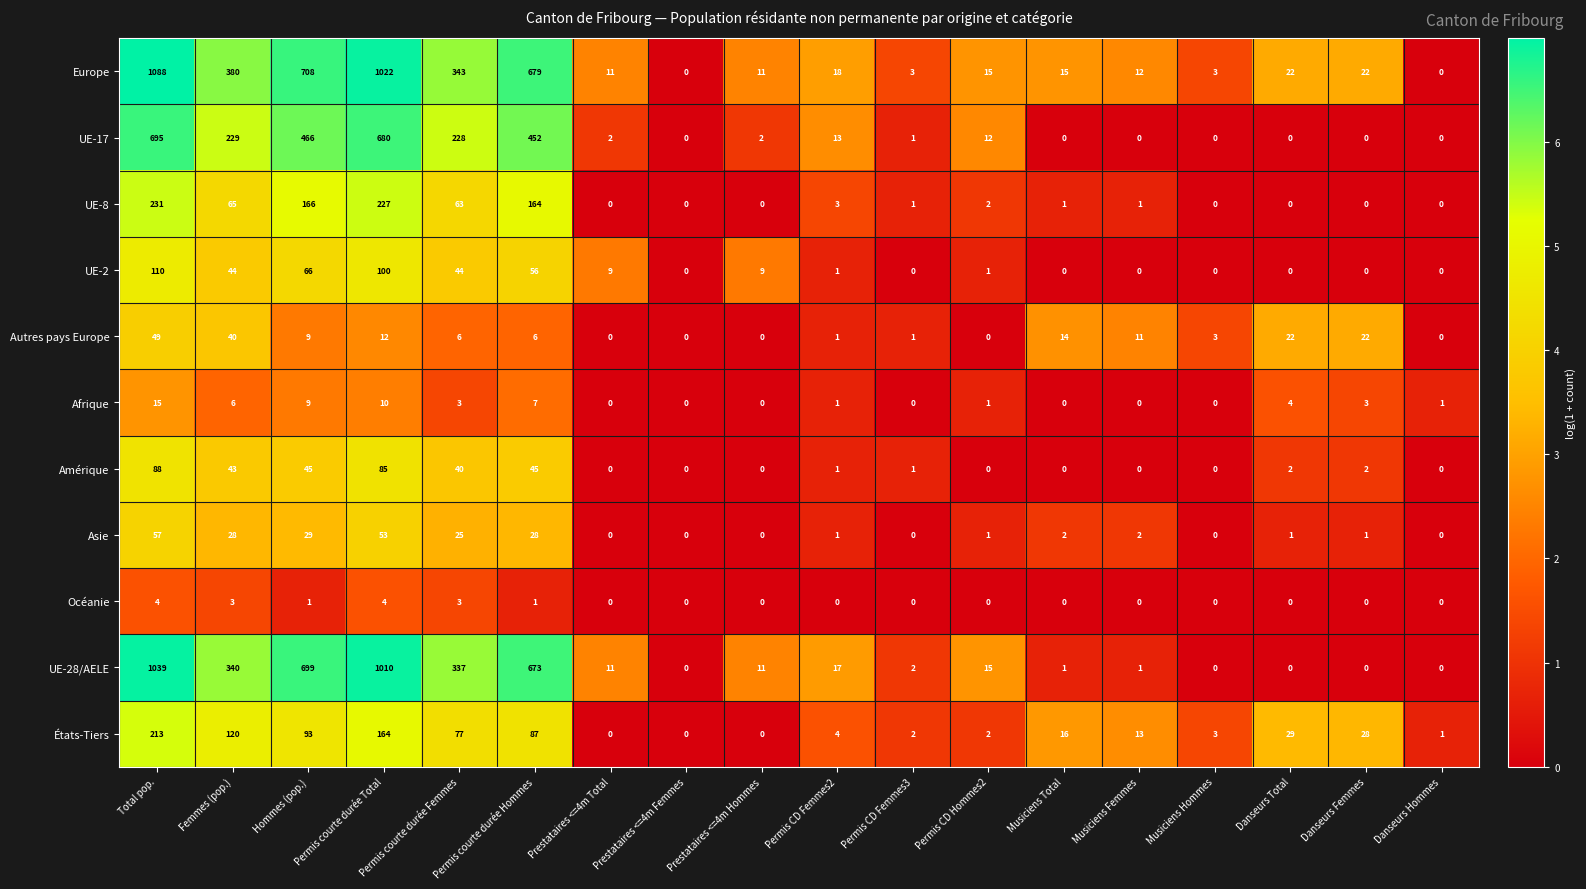

What is the difference between the second highest and minimum values in the UE-8 series?

227